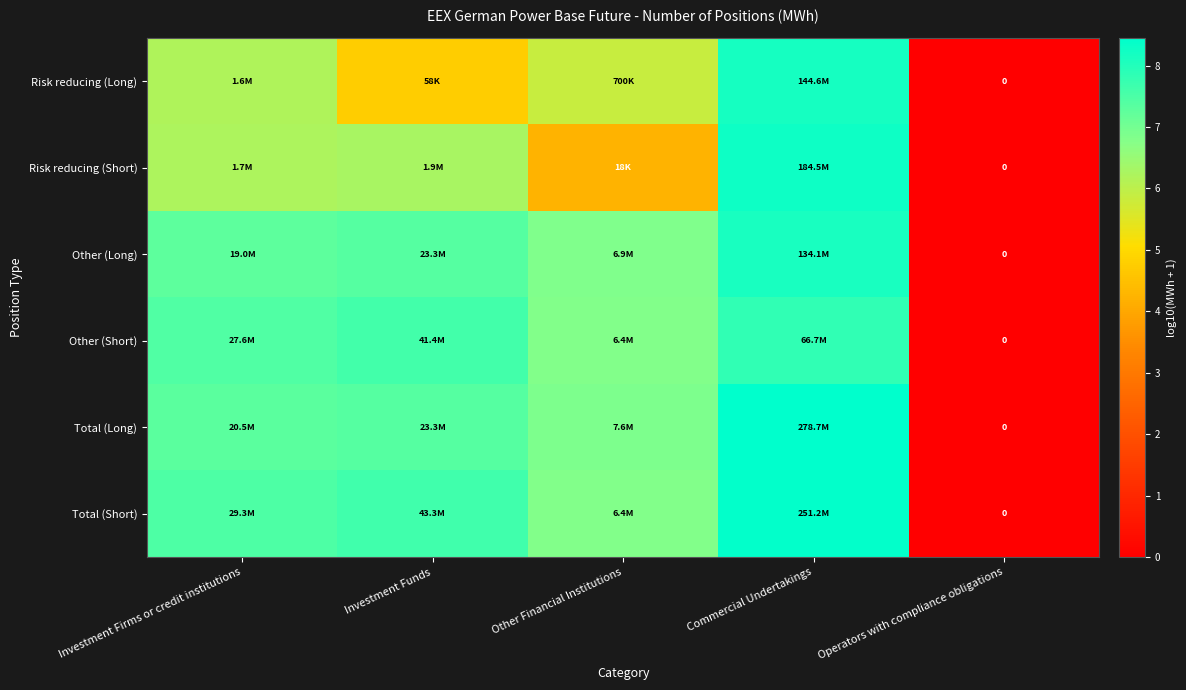

What is the difference between the highest and lowest values at Investment Funds?

2.9